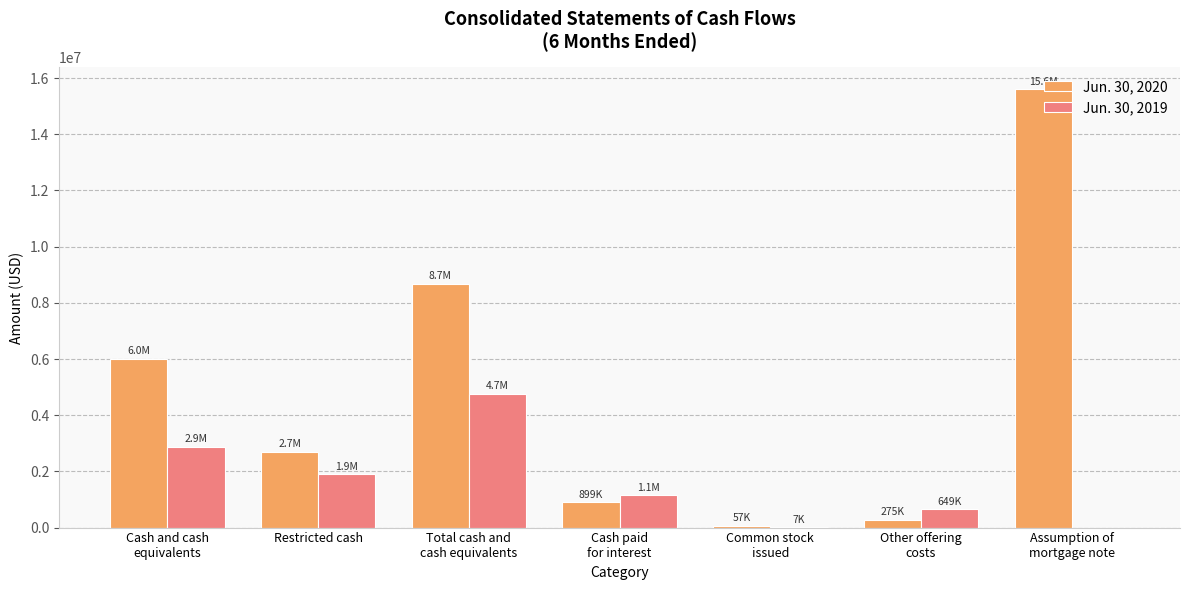

How many groups of bars are there?

7